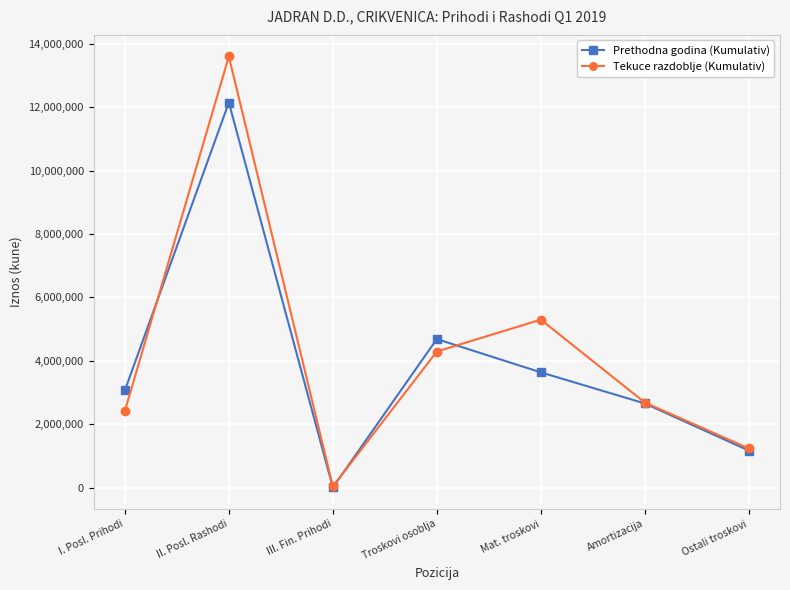

Which series changed the most between Troskovi osoblja and Amortizacija?

Prethodna godina (Kumulativ)